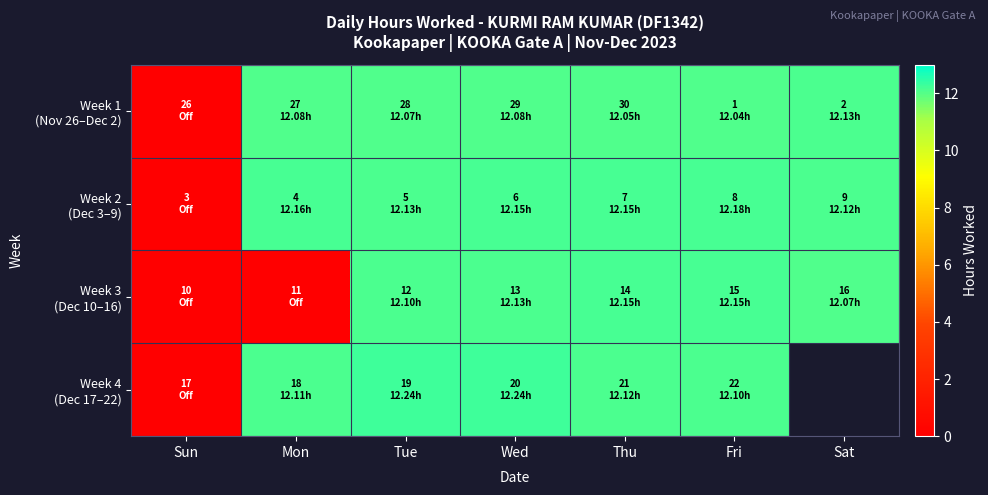

What is the sum of all Week 1 (Nov 26–Dec 2) values?

72.5